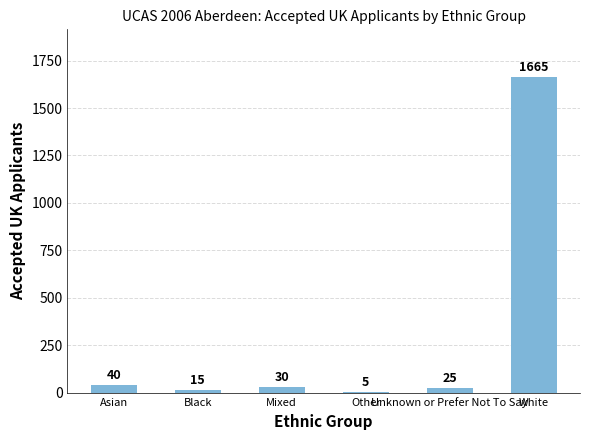

What value does the data have at Asian?

40